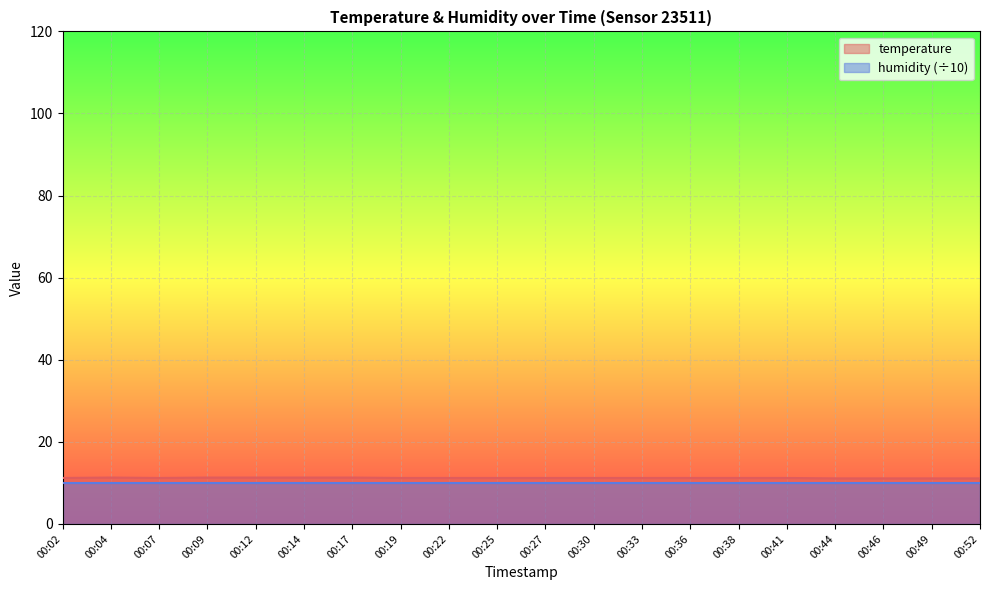

Approximately how many times larger is the value at 00:22 compared to 00:30?

1.0